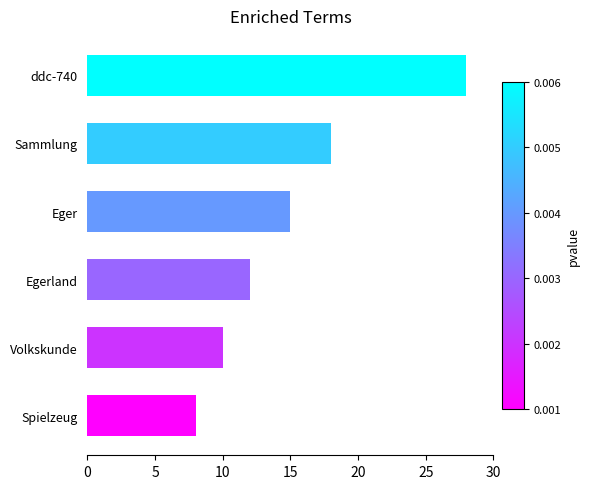

List the labels in order of value, largest first.

ddc-740, Sammlung, Eger, Egerland, Volkskunde, Spielzeug